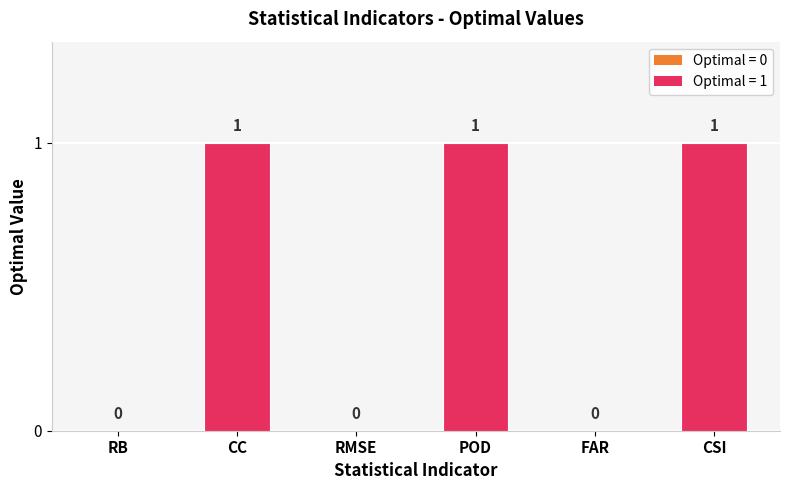

Reading left to right, transcribe all the data shown in this chart.

RB=0	CC=1	RMSE=0	POD=1	FAR=0	CSI=1